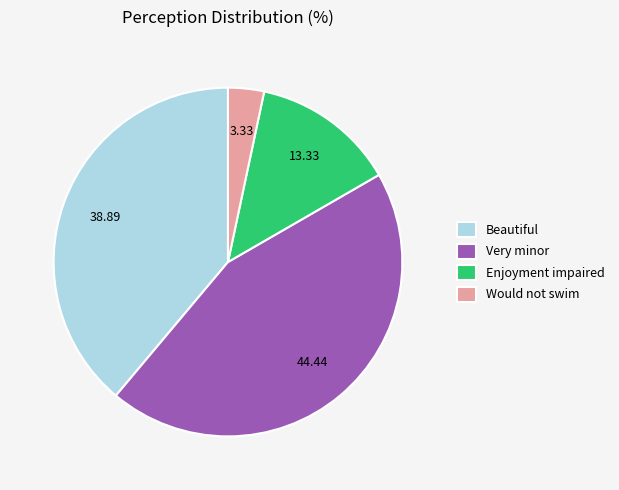

Which has a higher value, Would not swim or Very minor?

Very minor